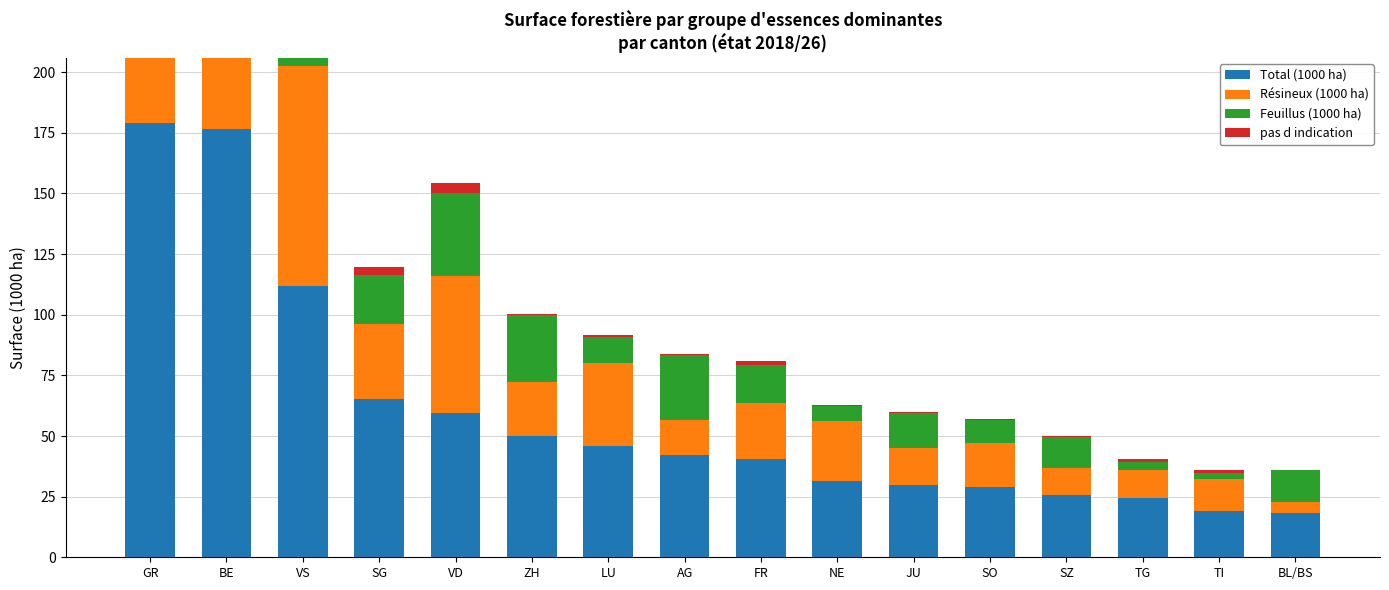

Is it true that Total (1000 ha) equals 51.4 at JU?

False